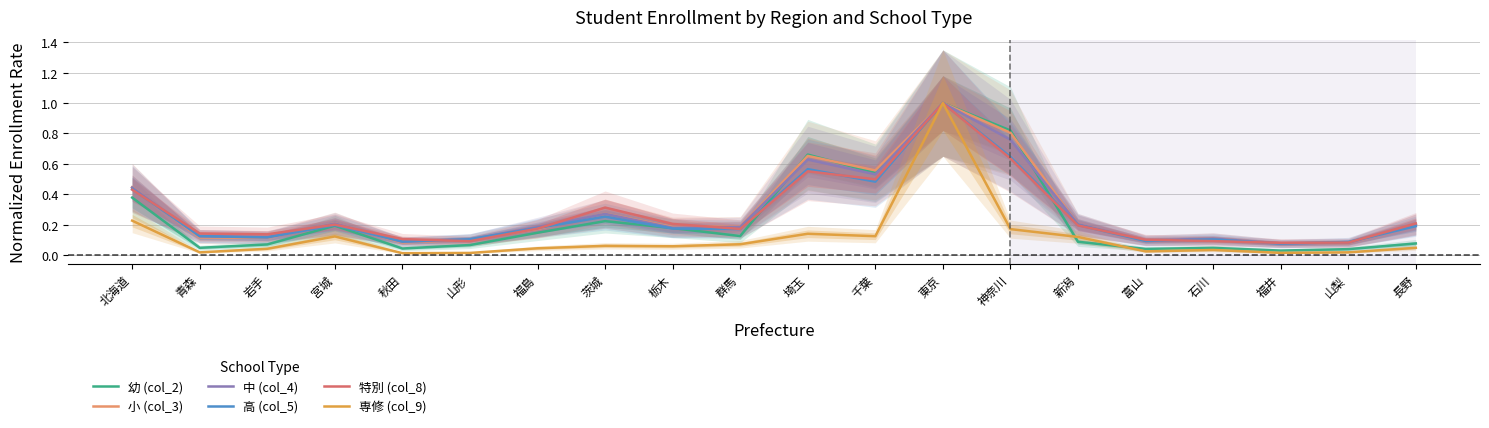

True or false: 小 (col_3) and 幼 (col_2) cross at least once.

True